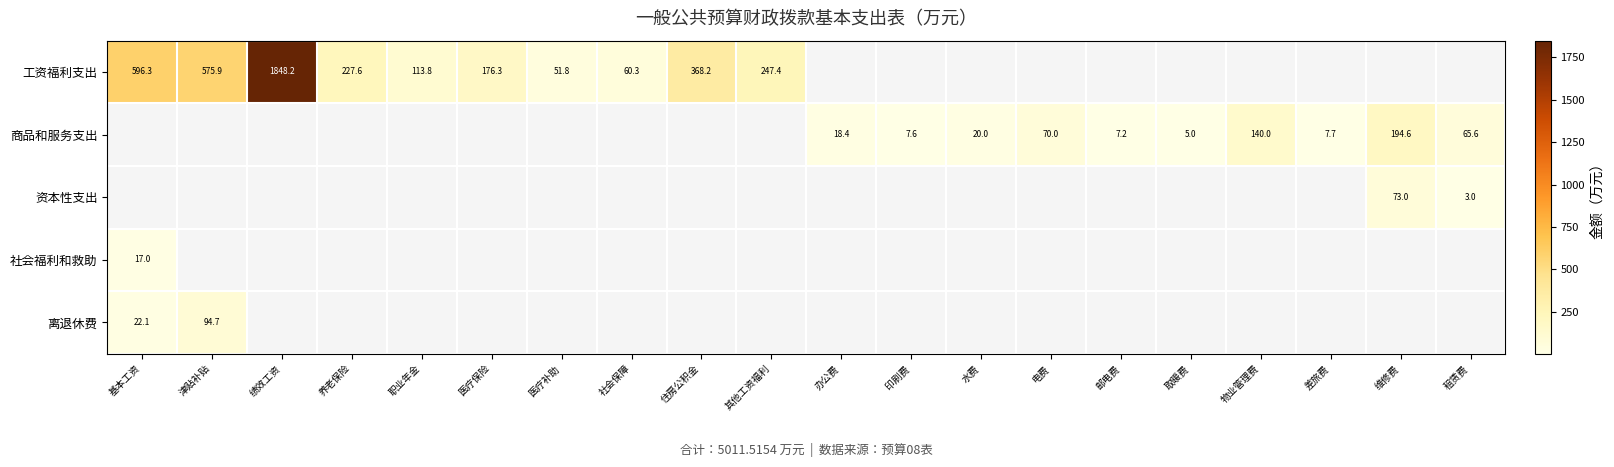

Is it true that 工资福利支出 equals 99.8 at 其他工资福利?

False